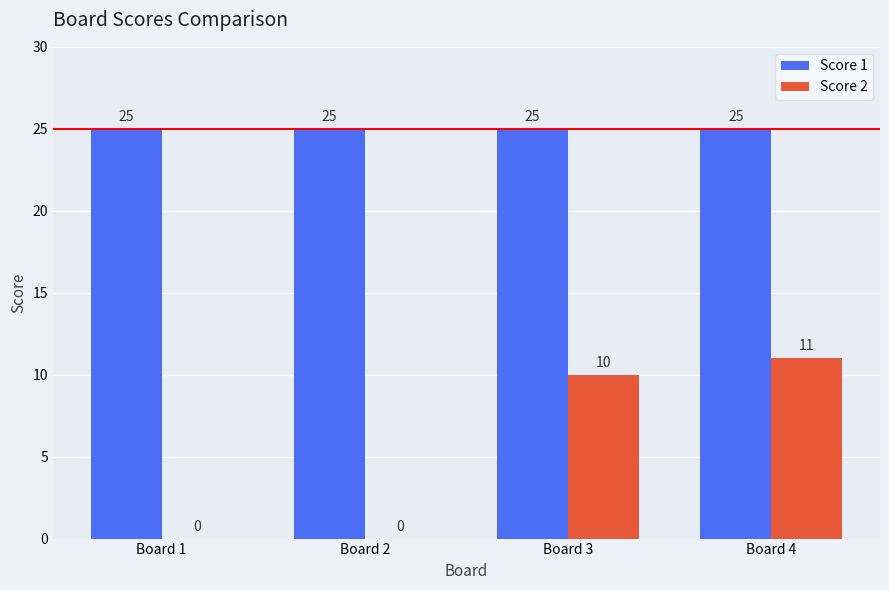

Between Board 2 and Board 3, which series saw the biggest shift?

Score 2